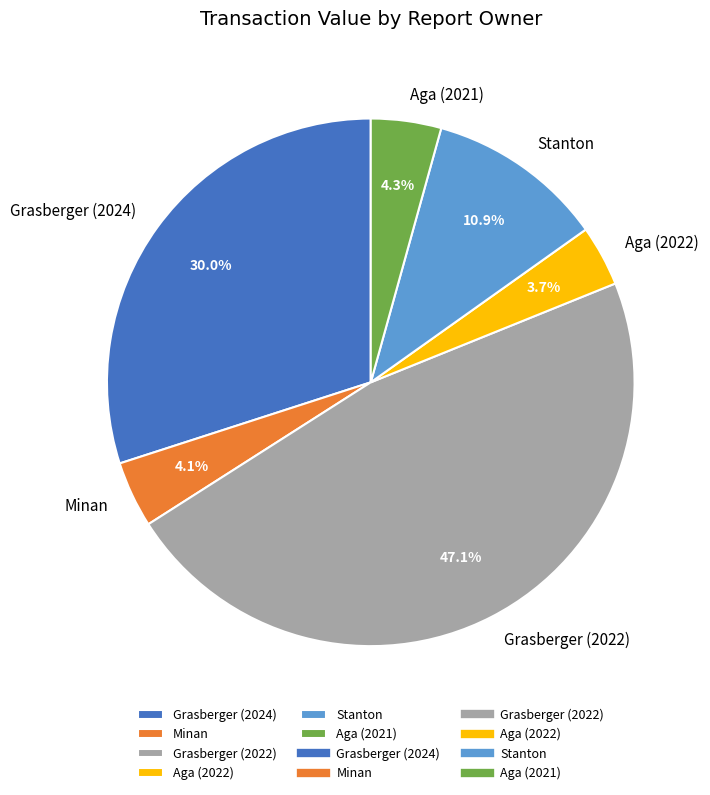

Which has a higher value, Grasberger (2022) or Aga (2021)?

Grasberger (2022)